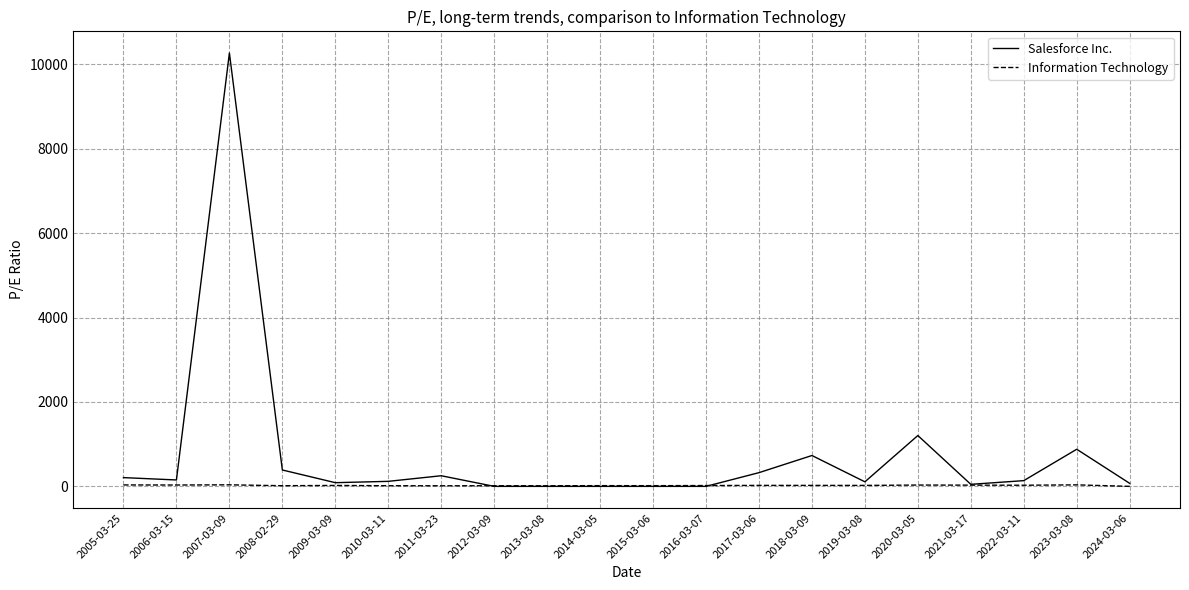

Rank the series by their maximum value, from highest to lowest.

Salesforce Inc., Information Technology